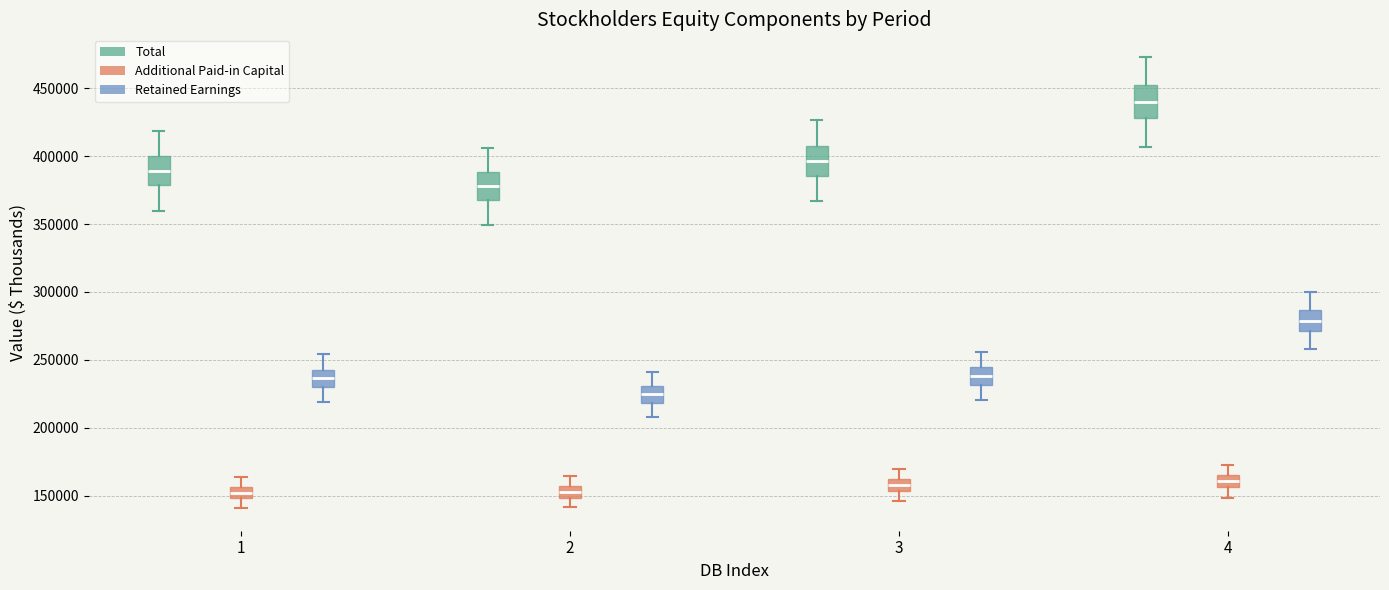

Which box has the highest median line?

4 (Total)